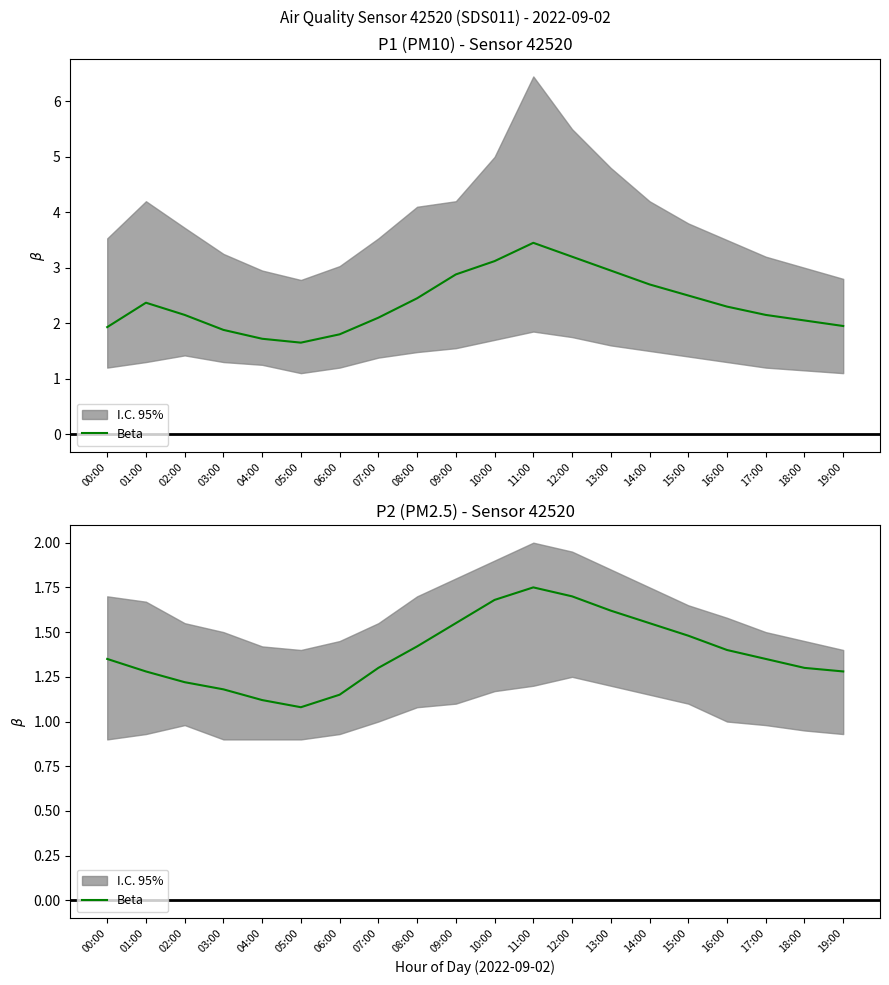

Which category has the highest value across all series?

11:00